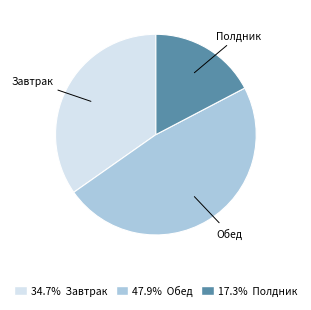

How many slices are in this pie chart?

3